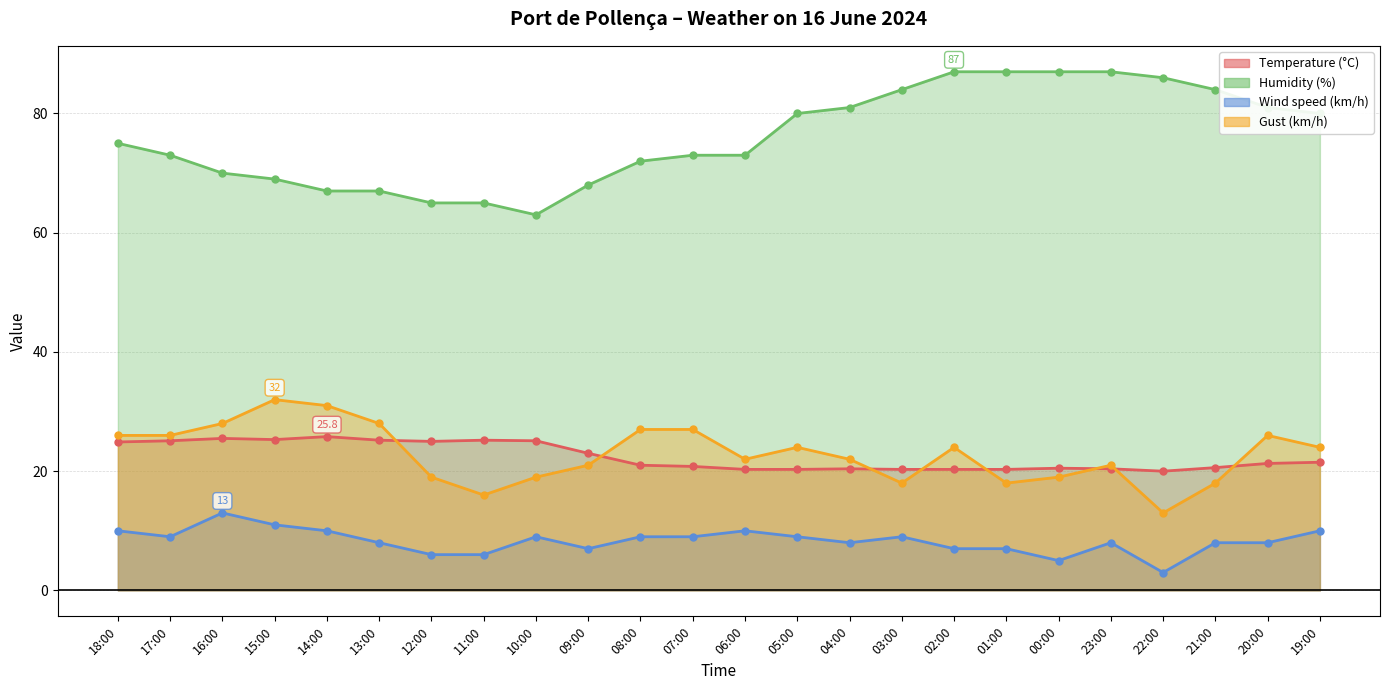

After their last crossing, which series has the higher values: Temperature (°C) or Gust (km/h)?

Gust (km/h)